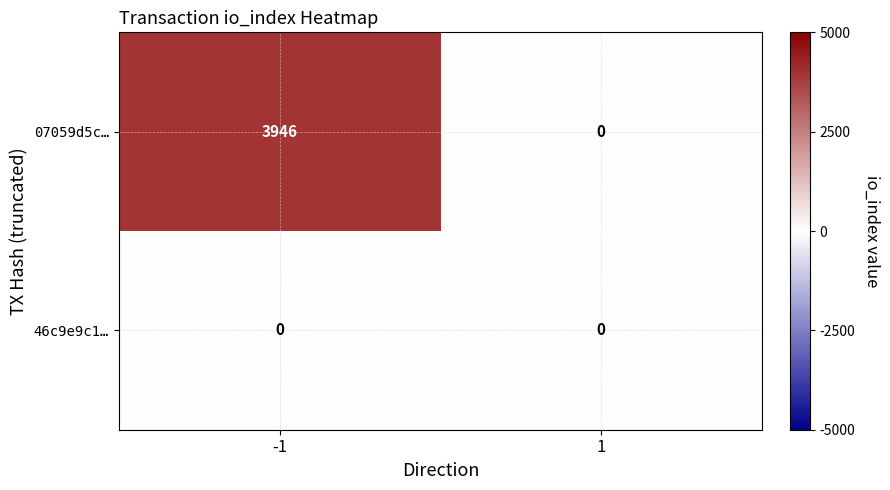

Reading left to right, what are all the values shown in this chart?

07059d5c…: 3946	0
46c9e9c1…: 0	0